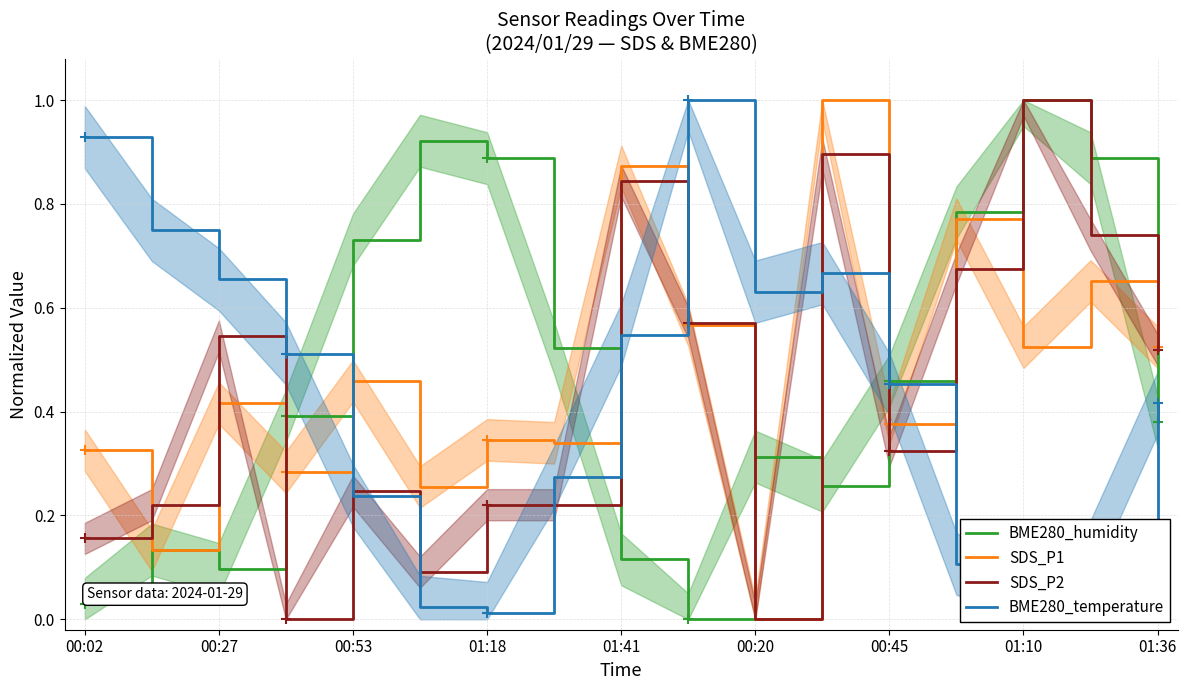

What is the difference between the second highest and second lowest values in the BME280_temperature series?

0.9